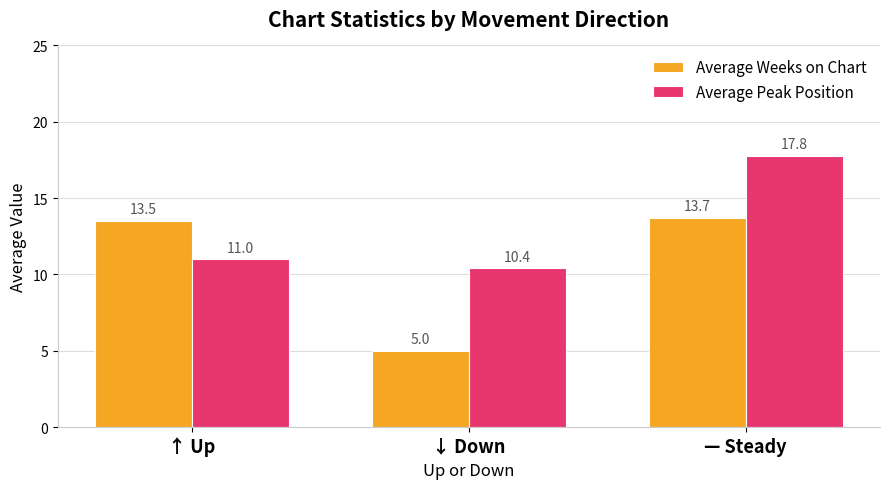

What is the label of the 3rd bar from the right?

↑ Up